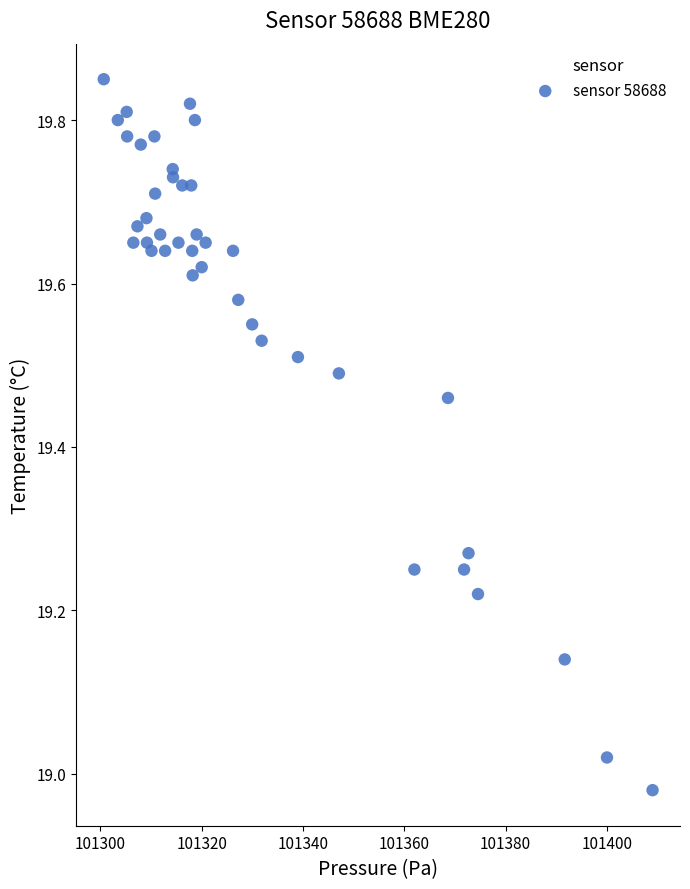

What is the range of Y values (max minus min)?

0.9